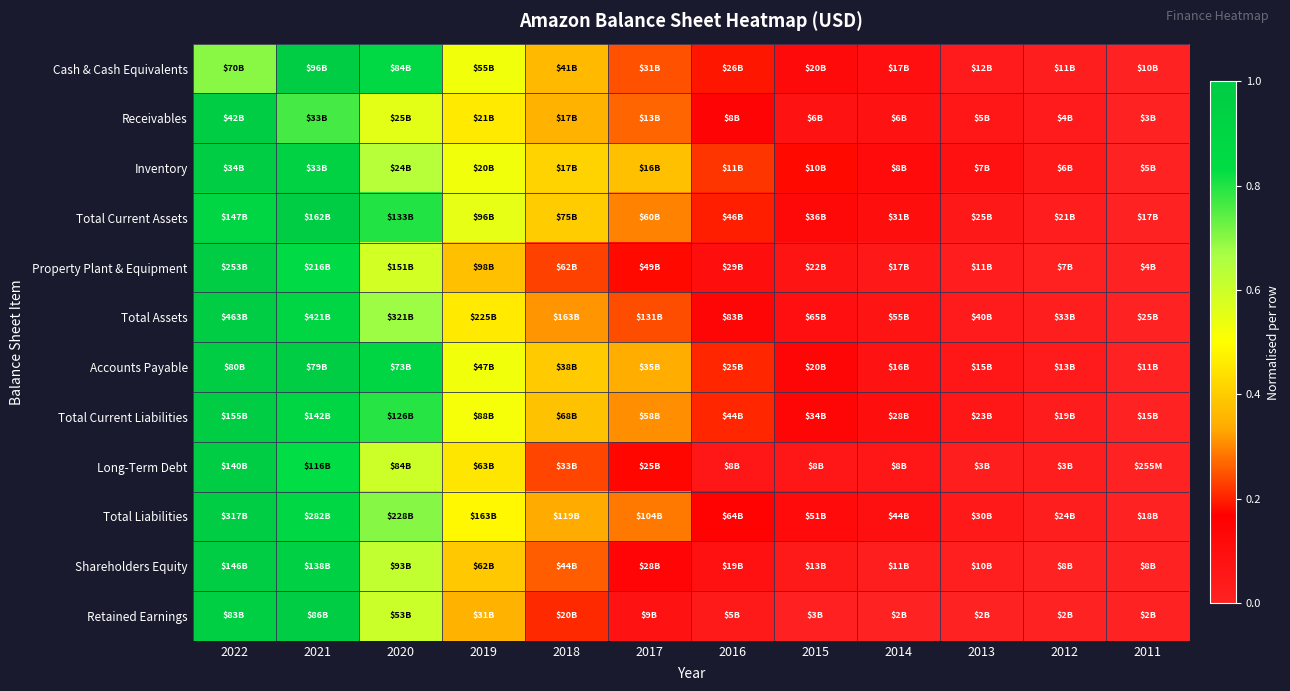

Reading right to left, list all the values displayed in this chart.

Cash & Cash Equivalents: 2011=0.0	2012=0.0	2013=0.0	2014=0.1	2015=0.1	2016=0.2	2017=0.2	2018=0.4	2019=0.5	2020=0.9	2021=1.0	2022=0.7
Receivables: 2011=0.0	2012=0.0	2013=0.1	2014=0.1	2015=0.1	2016=0.1	2017=0.3	2018=0.4	2019=0.5	2020=0.6	2021=0.8	2022=1.0
Inventory: 2011=0.0	2012=0.0	2013=0.1	2014=0.1	2015=0.2	2016=0.2	2017=0.4	2018=0.4	2019=0.5	2020=0.6	2021=0.9	2022=1.0
Total Current Assets: 2011=0.0	2012=0.0	2013=0.0	2014=0.1	2015=0.1	2016=0.2	2017=0.3	2018=0.4	2019=0.5	2020=0.8	2021=1.0	2022=0.9
Property Plant & Equipment: 2011=0.0	2012=0.0	2013=0.0	2014=0.1	2015=0.1	2016=0.1	2017=0.2	2018=0.2	2019=0.4	2020=0.6	2021=0.9	2022=1.0
Total Assets: 2011=0.0	2012=0.0	2013=0.0	2014=0.1	2015=0.1	2016=0.1	2017=0.2	2018=0.3	2019=0.5	2020=0.7	2021=0.9	2022=1.0
Accounts Payable: 2011=0.0	2012=0.0	2013=0.1	2014=0.1	2015=0.1	2016=0.2	2017=0.3	2018=0.4	2019=0.5	2020=0.9	2021=1.0	2022=1.0
Total Current Liabilities: 2011=0.0	2012=0.0	2013=0.1	2014=0.1	2015=0.1	2016=0.2	2017=0.3	2018=0.4	2019=0.5	2020=0.8	2021=0.9	2022=1.0
Long-Term Debt: 2011=0.0	2012=0.0	2013=0.0	2014=0.1	2015=0.1	2016=0.1	2017=0.2	2018=0.2	2019=0.5	2020=0.6	2021=0.8	2022=1.0
Total Liabilities: 2011=0.0	2012=0.0	2013=0.0	2014=0.1	2015=0.1	2016=0.2	2017=0.3	2018=0.3	2019=0.5	2020=0.7	2021=0.9	2022=1.0
Shareholders Equity: 2011=0.0	2012=0.0	2013=0.0	2014=0.0	2015=0.0	2016=0.1	2017=0.1	2018=0.3	2019=0.4	2020=0.6	2021=0.9	2022=1.0
Retained Earnings: 2011=0.0	2012=0.0	2013=0.0	2014=0.0	2015=0.0	2016=0.0	2017=0.1	2018=0.2	2019=0.3	2020=0.6	2021=1.0	2022=1.0